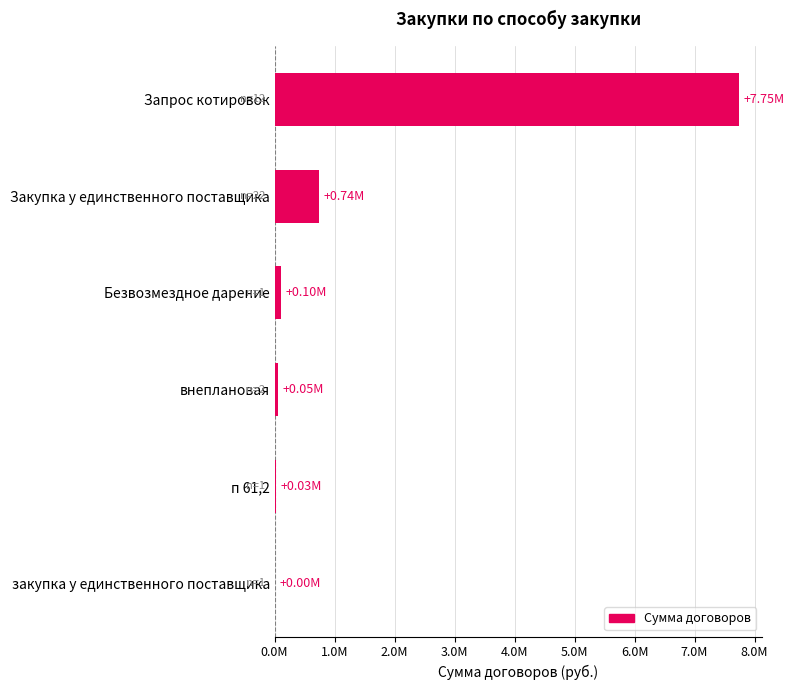

Are the bars horizontal?

Yes